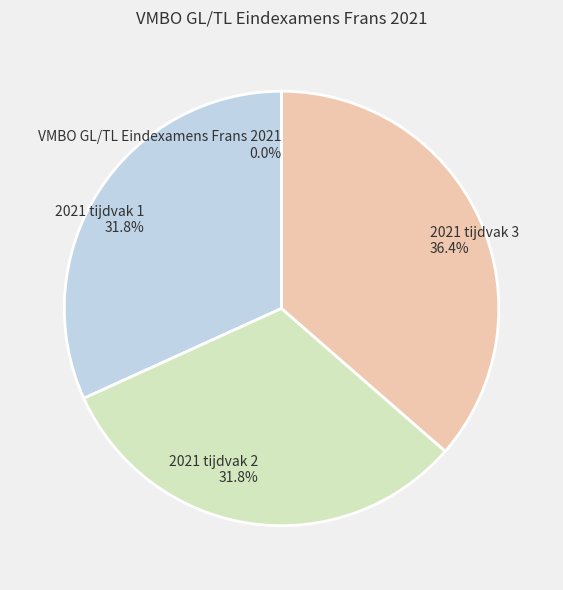

To the nearest percent, what is the difference between the VMBO GL/TL Eindexamens Frans 2021 and 2021 tijdvak 3 slice percentages?

36%